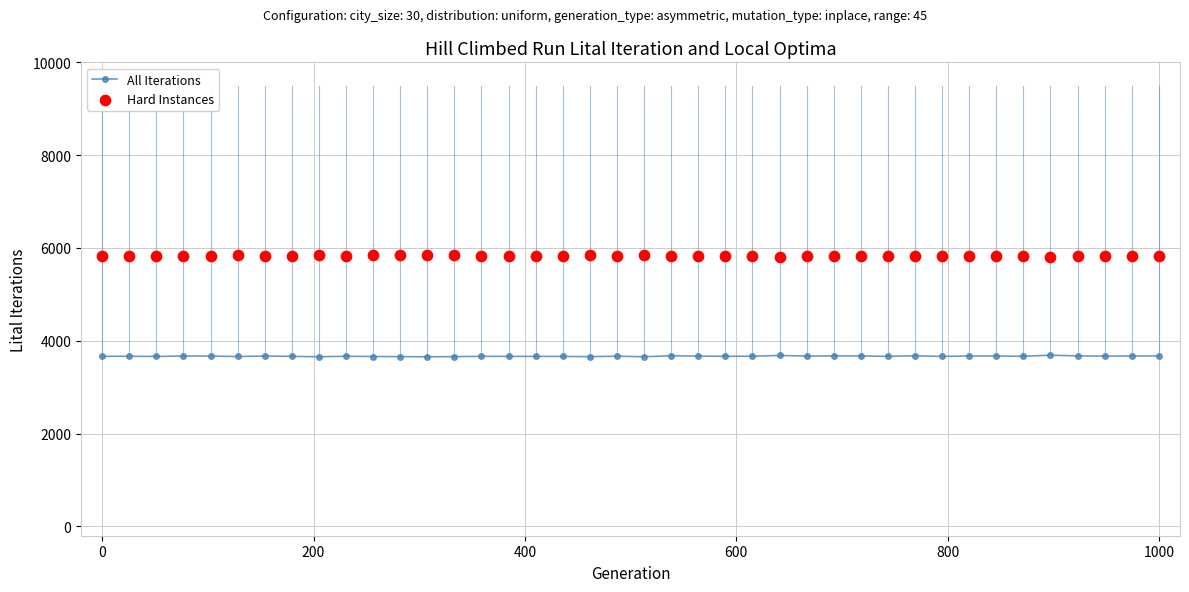

Which series has the largest Y range (max minus min)?

All Iterations